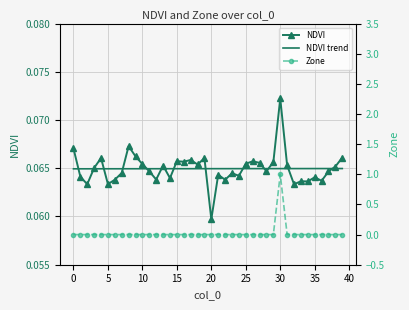

How many lines are shown in the chart?

3